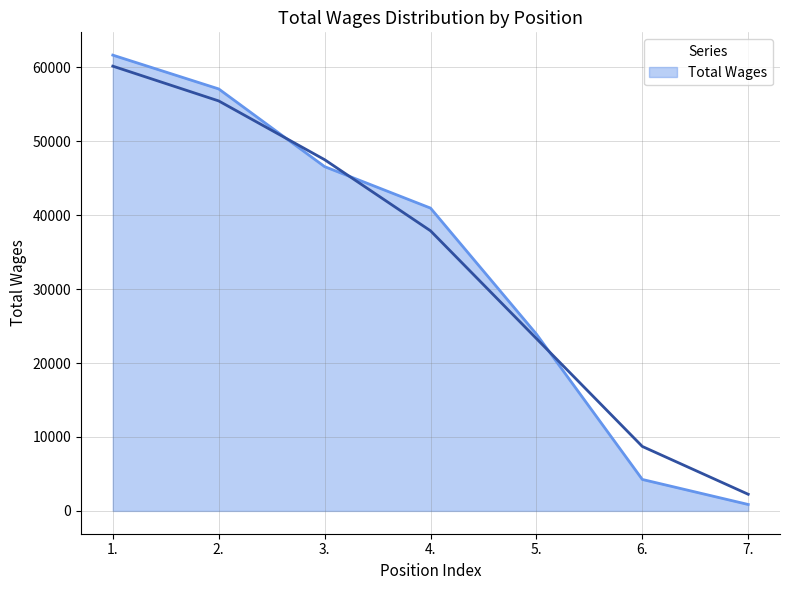

What is the difference between the values at 1. and 6.?

57392